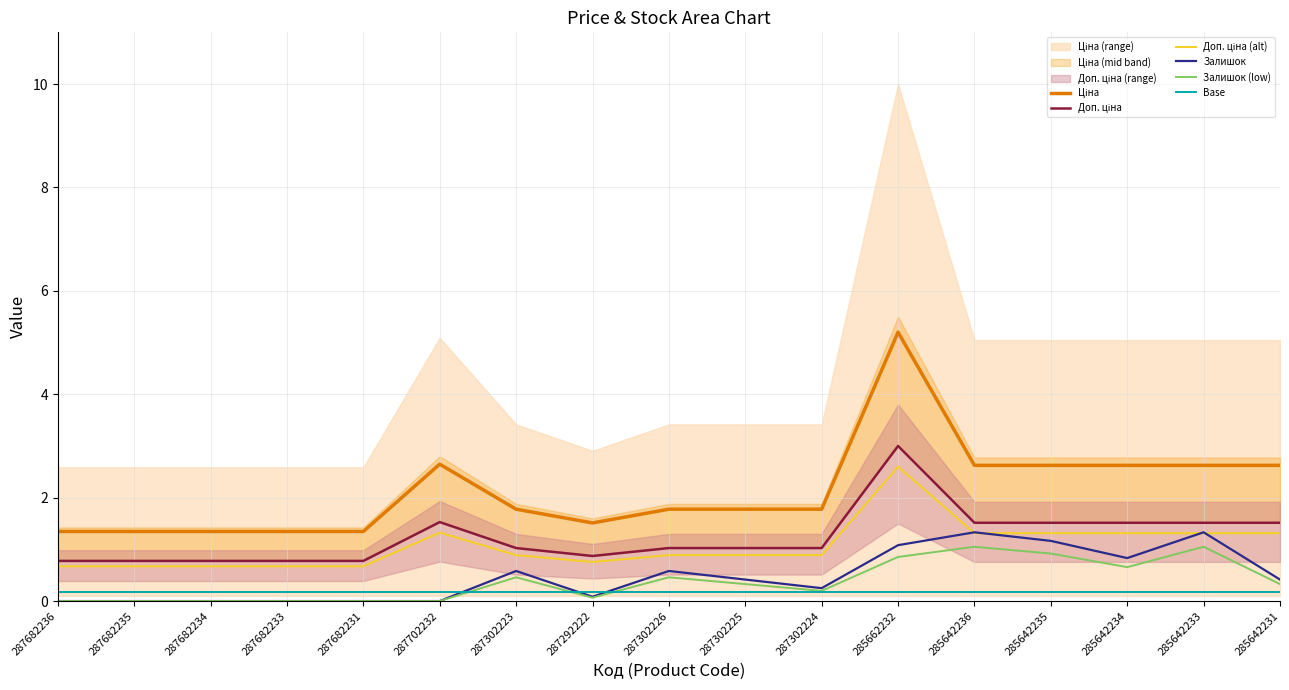

What is the sum of the Доп. ціна (alt) values at 285642233 and 285642236?

2.6